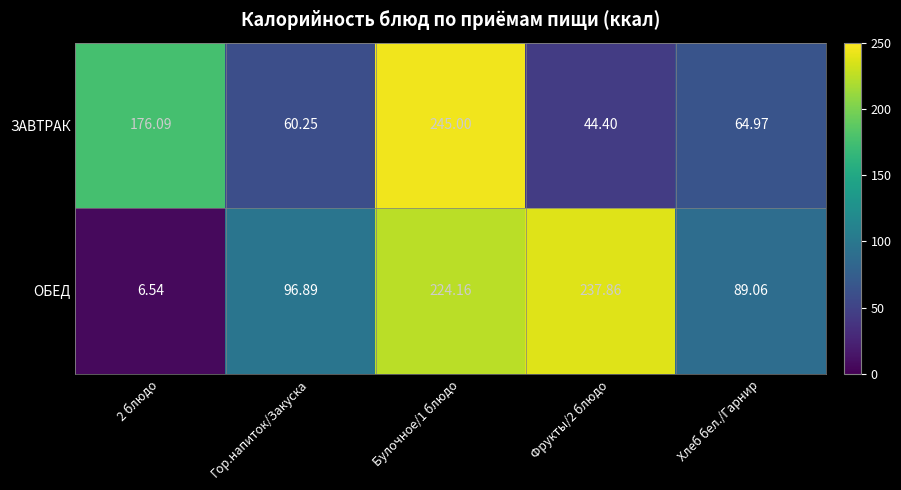

Which series has the largest range (max minus min)?

ОБЕД